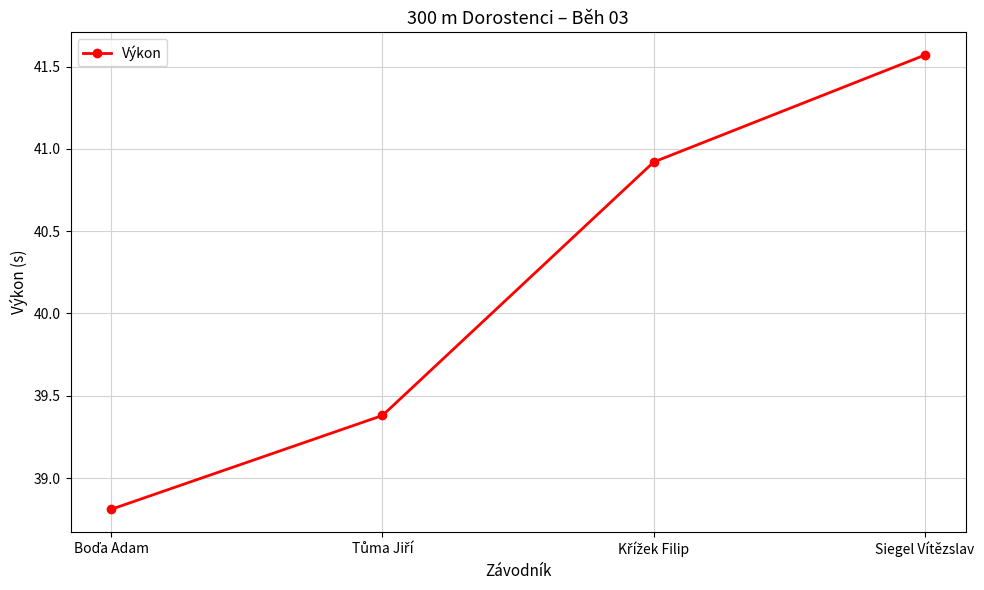

What is the minimum value shown in the chart?

38.8